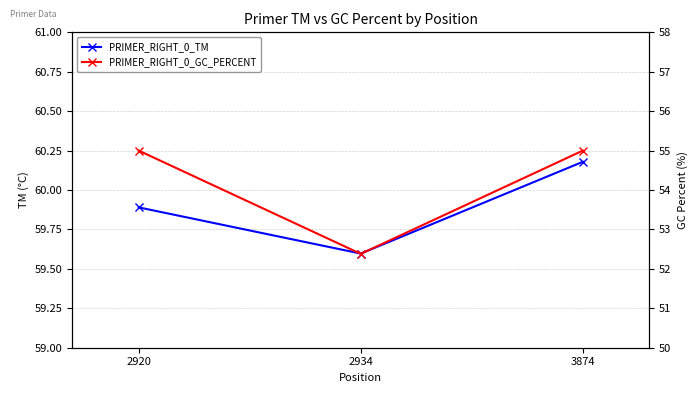

What value does the PRIMER_RIGHT_0_GC_PERCENT series have at 2934?

52.4